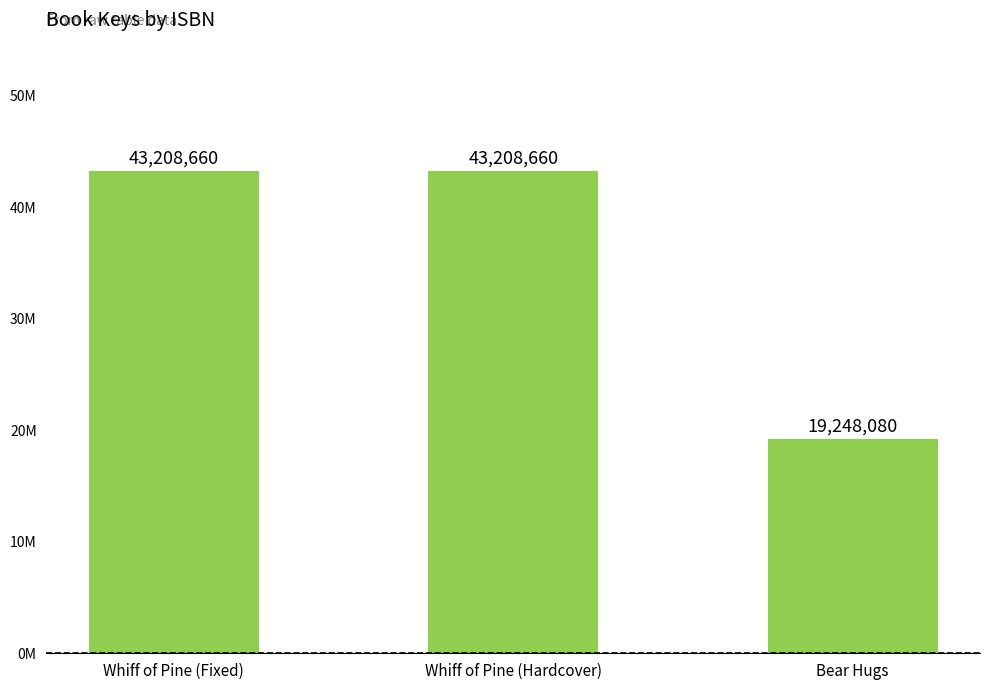

What is the difference between the second highest and minimum values?

23960580